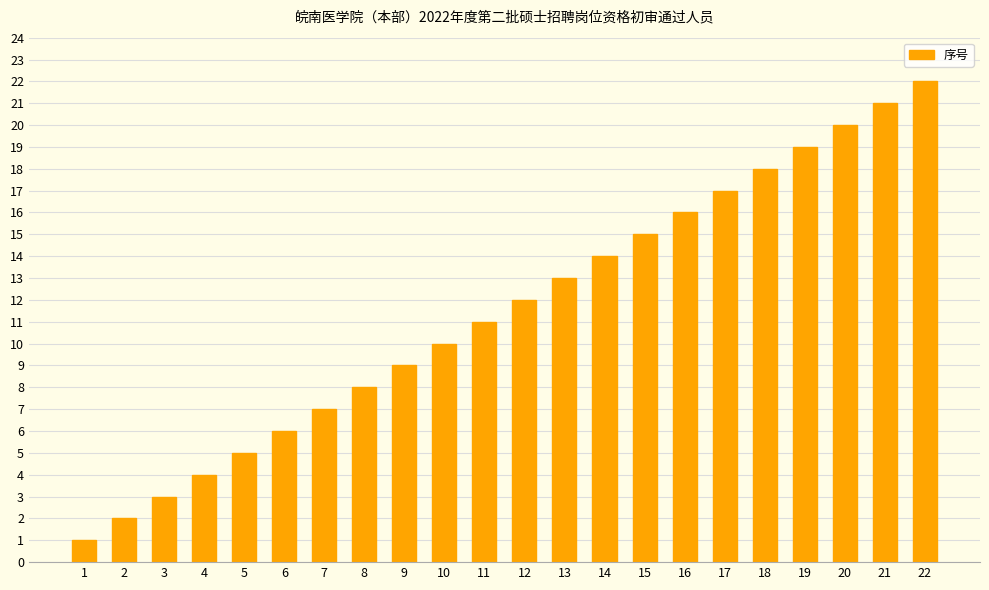

Which label corresponds to the largest value in the chart?

22